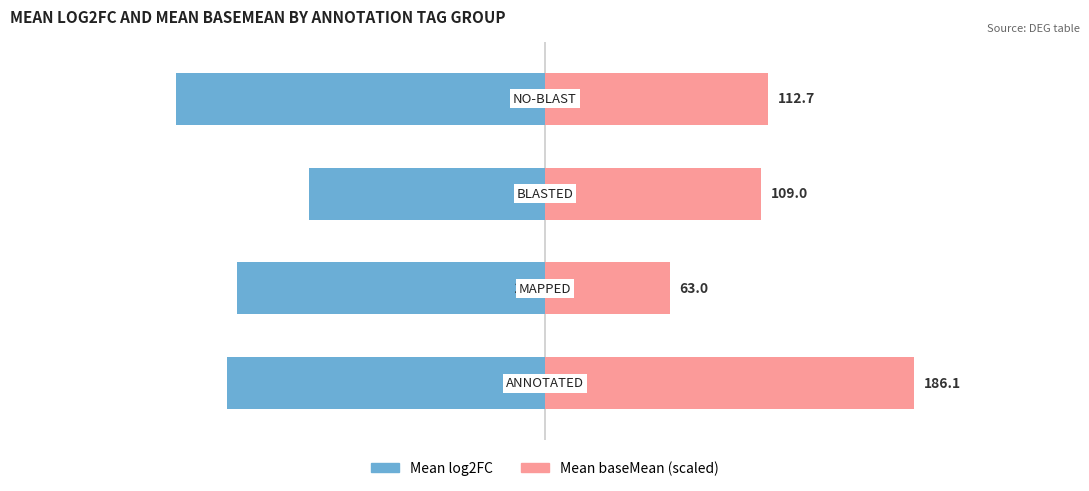

What is the minimum value shown in the chart?

-1.9